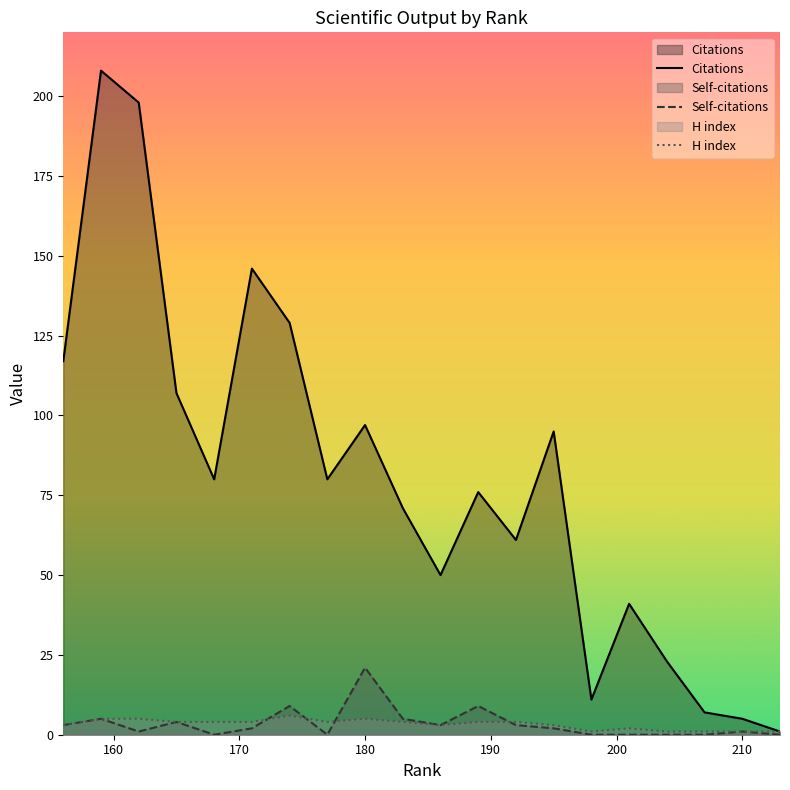

True or false: Citations and H index cross at least once.

False